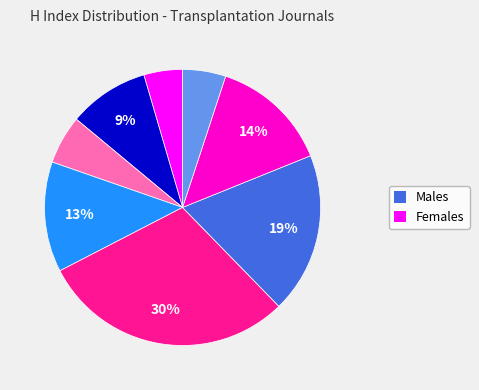

To the nearest percent, what is the average slice percentage?

12%